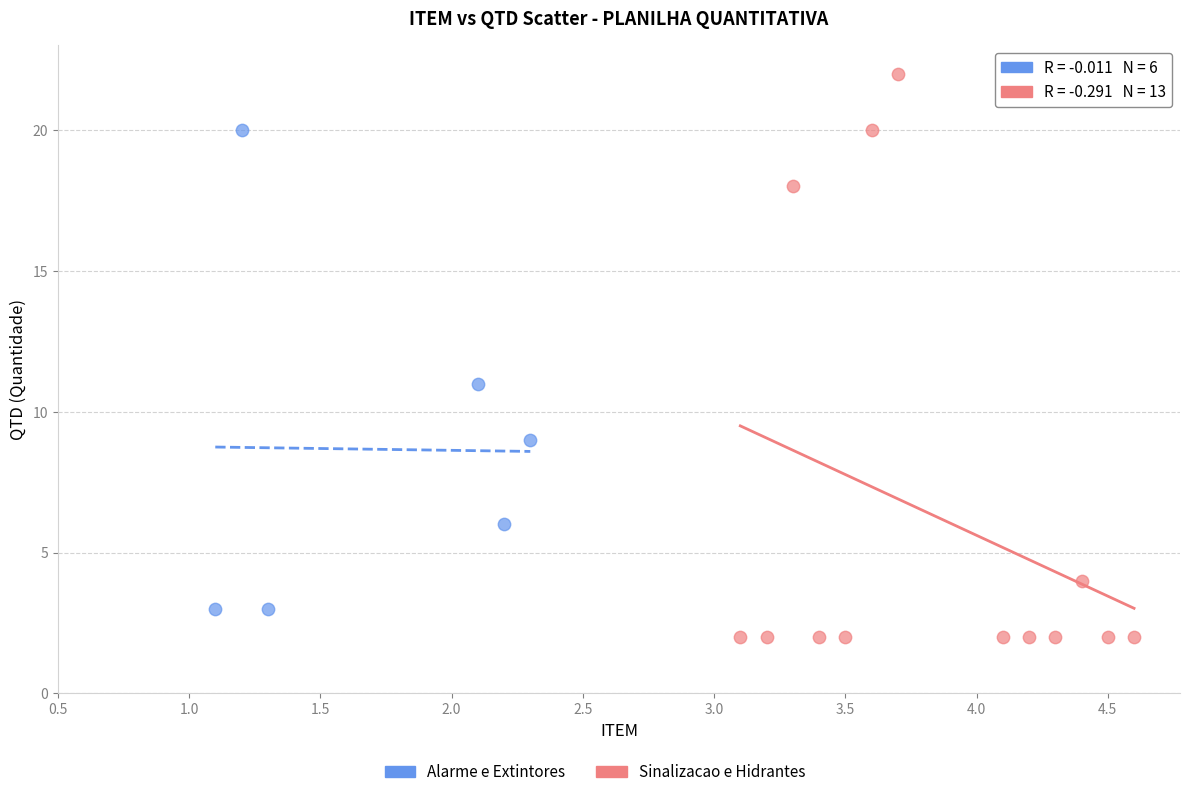

Which series contains the highest Y value?

Sinalizacao e Hidrantes